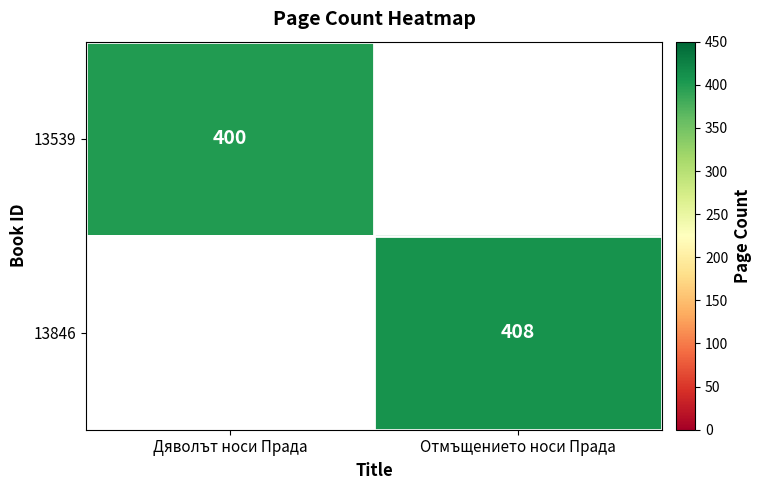

The 13846 series shows 272 at Отмъщението носи Прада. True or false?

False